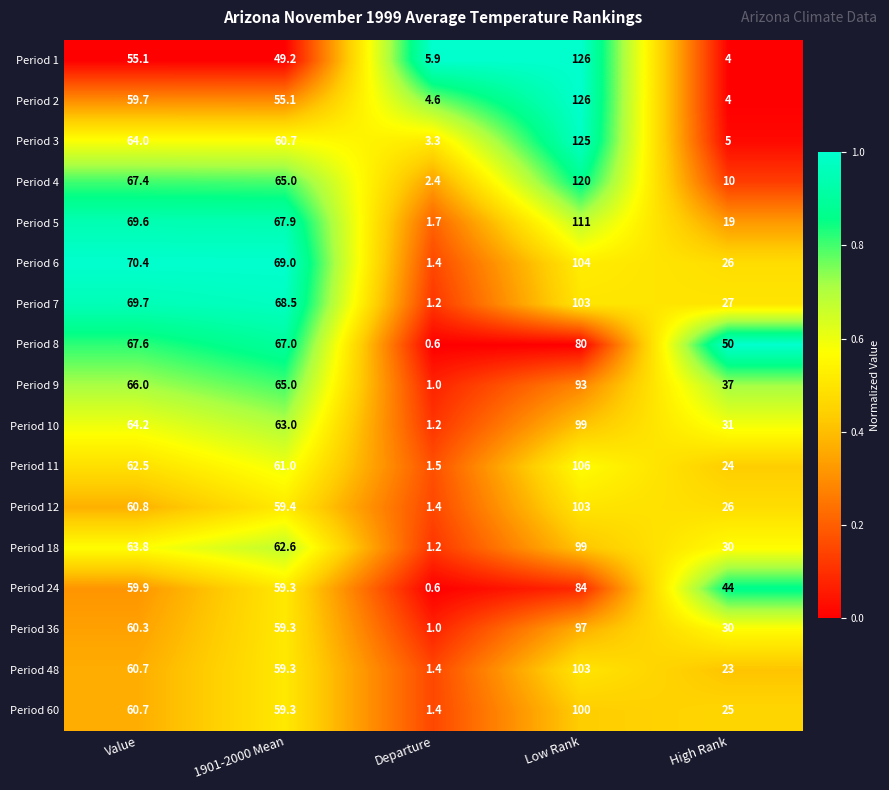

At which label does Period 36 first exceed 59?

Value